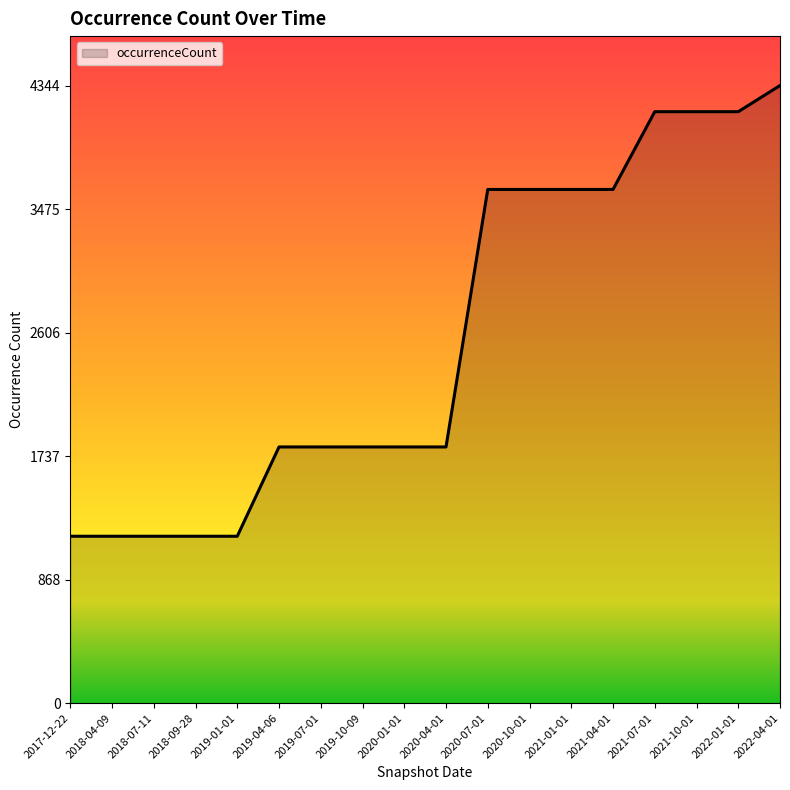

What position from the right is 2022-04-01?

1